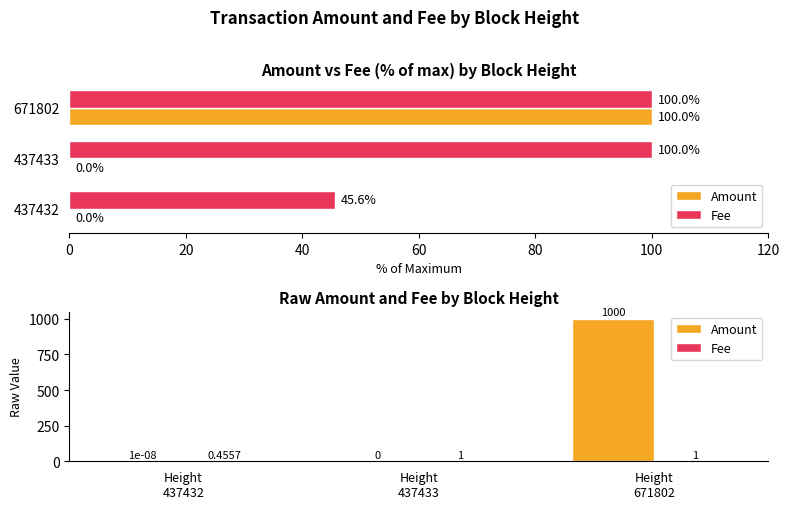

What is the difference between the highest and lowest values at Height 437432?

0.5